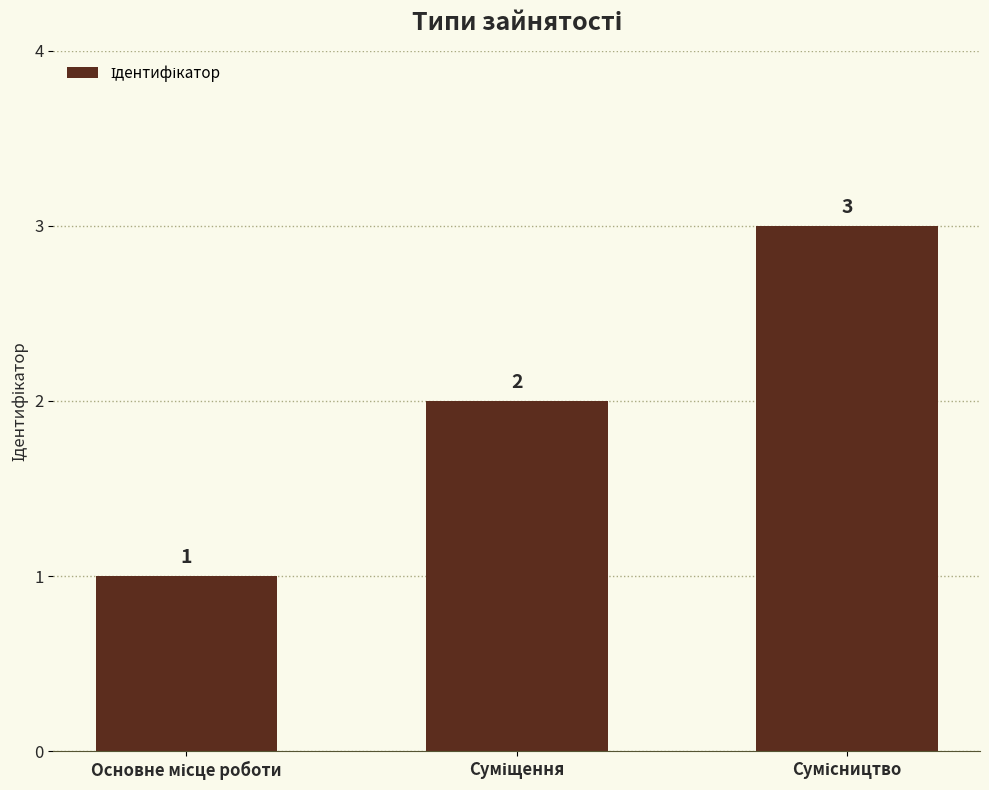

How many values are below 2?

1